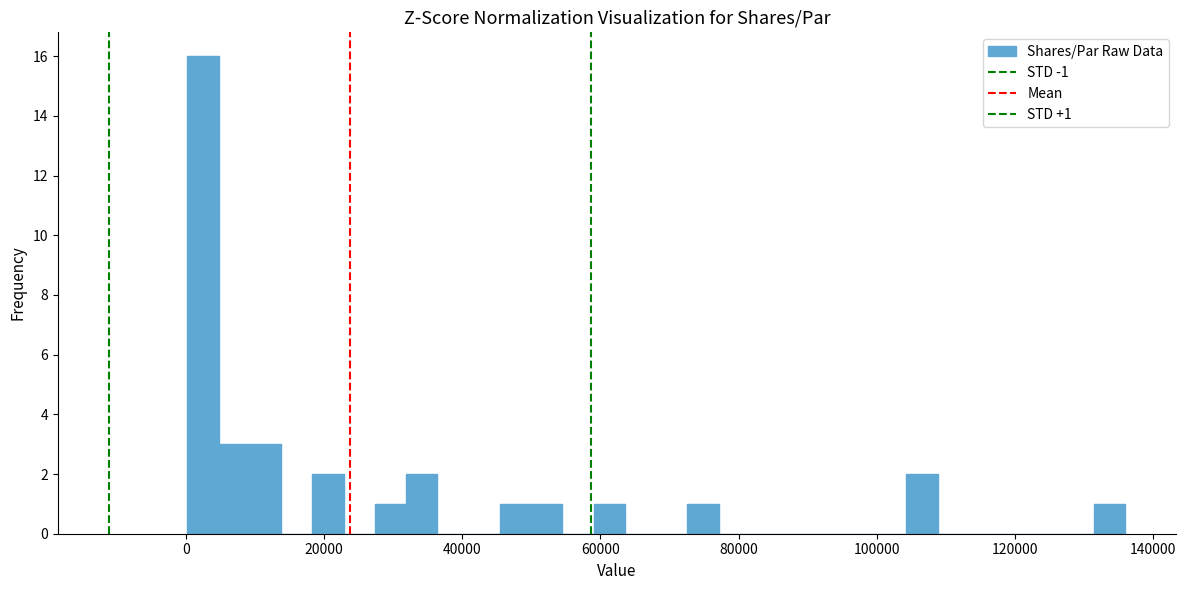

Read against the x-axis, roughly where is the centre of the tallest bar?

2000